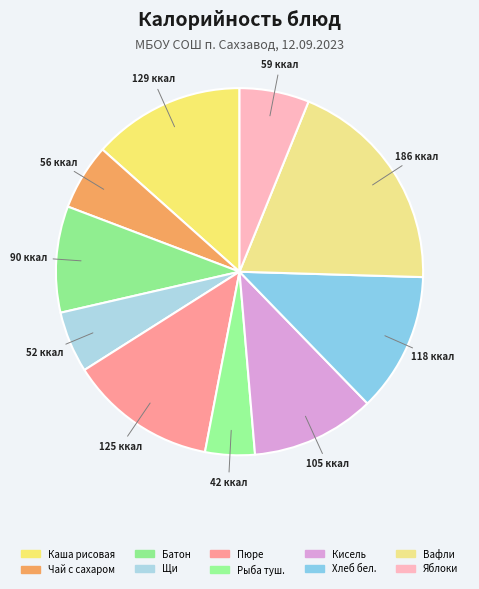

How many slices are in this pie chart?

10